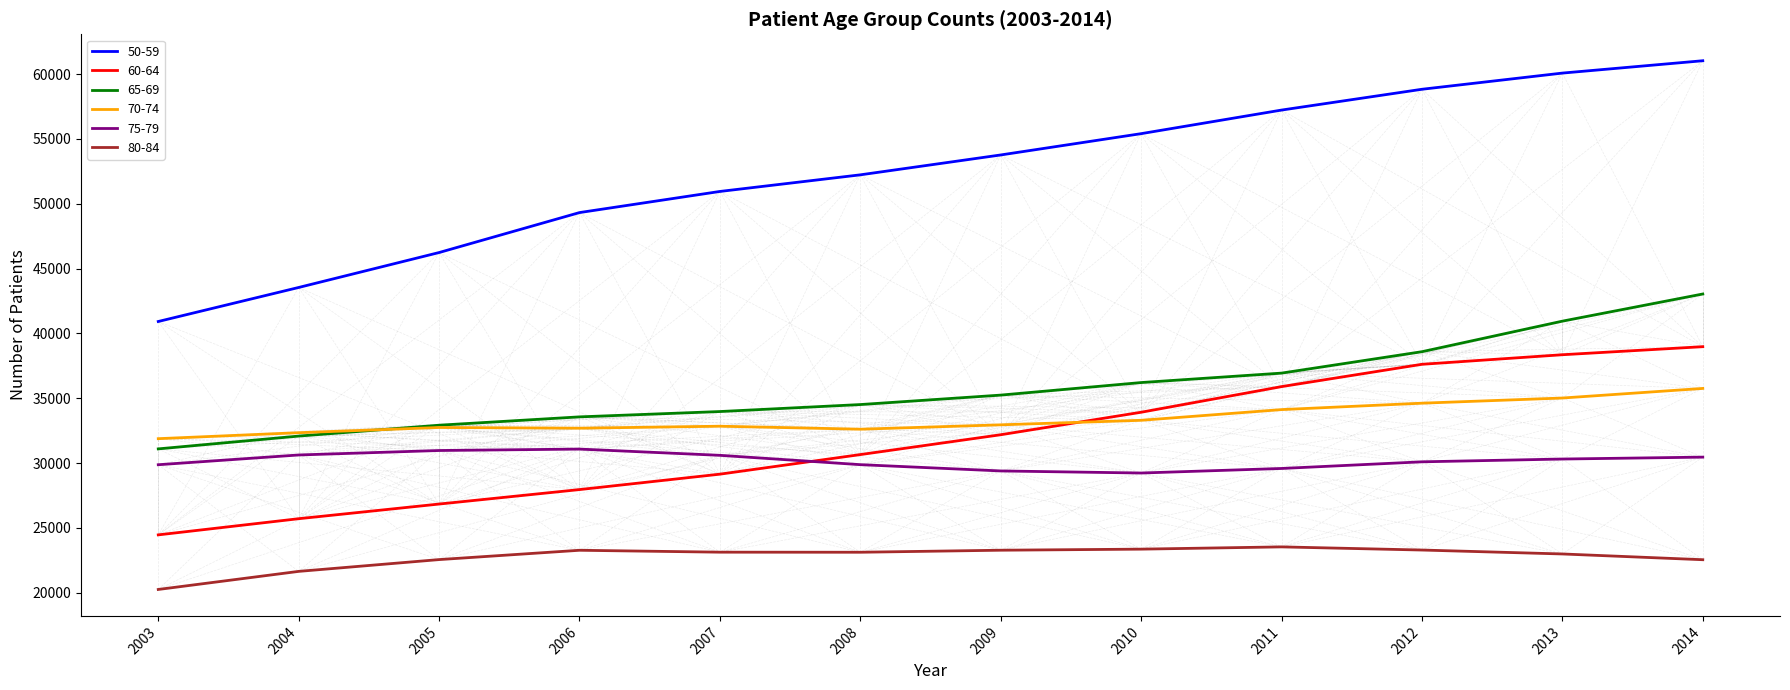

What is the sum of all 70-74 values?

400849